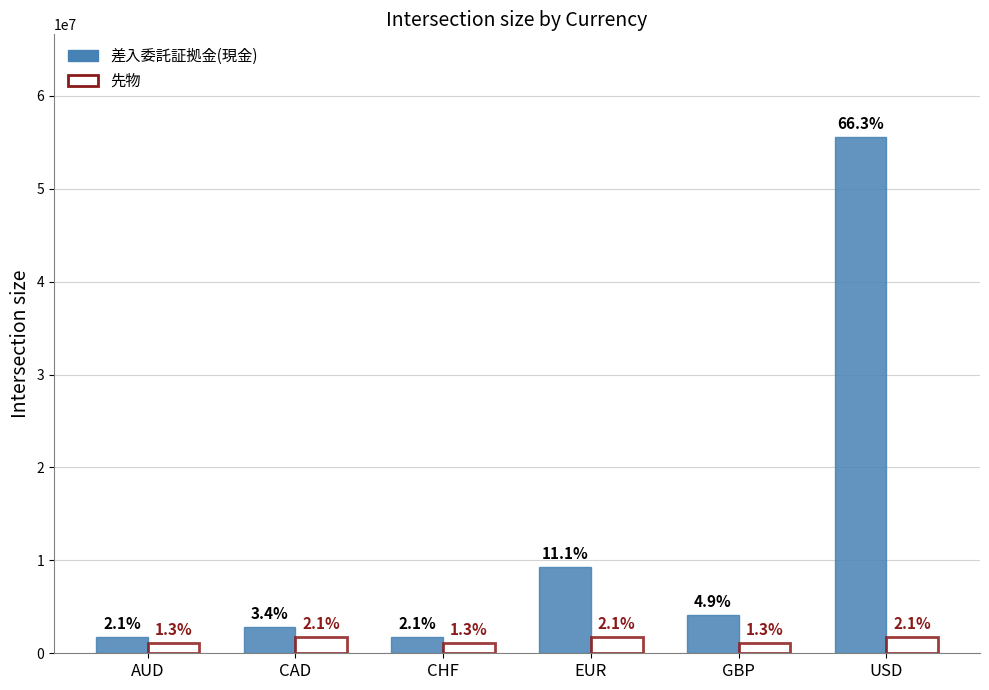

What is the total value across all series at EUR?

11044430.2